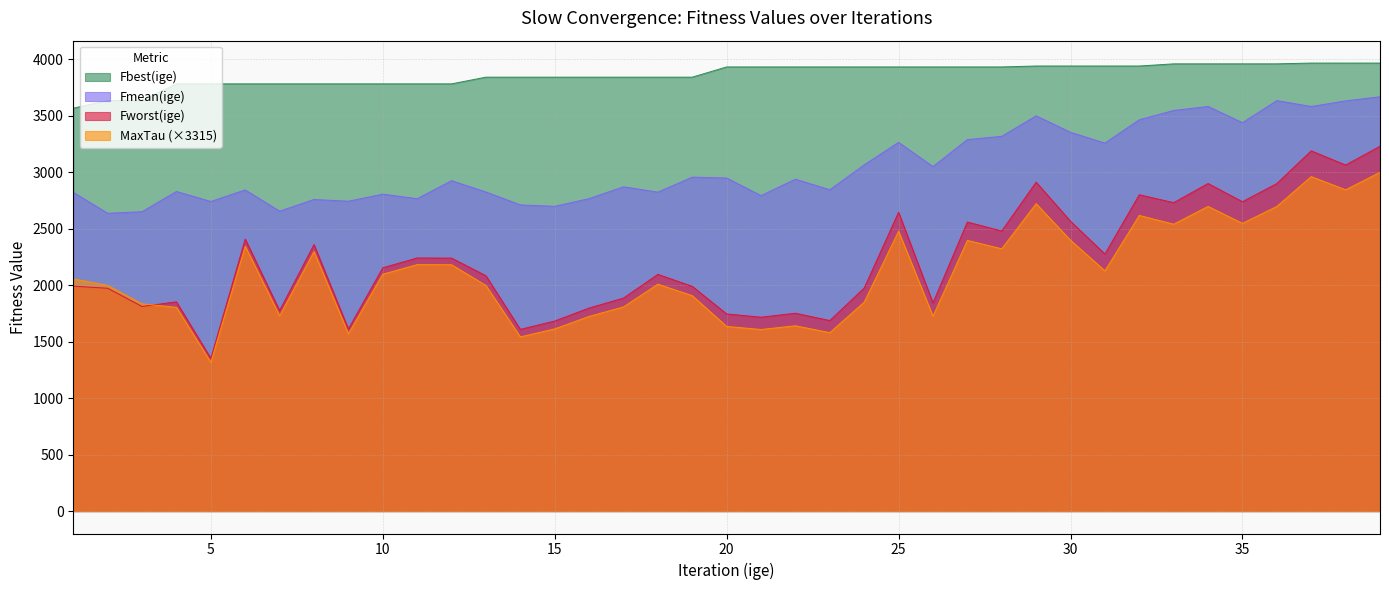

What is the value of the MaxTau point at the 19th from the left?

1907.9